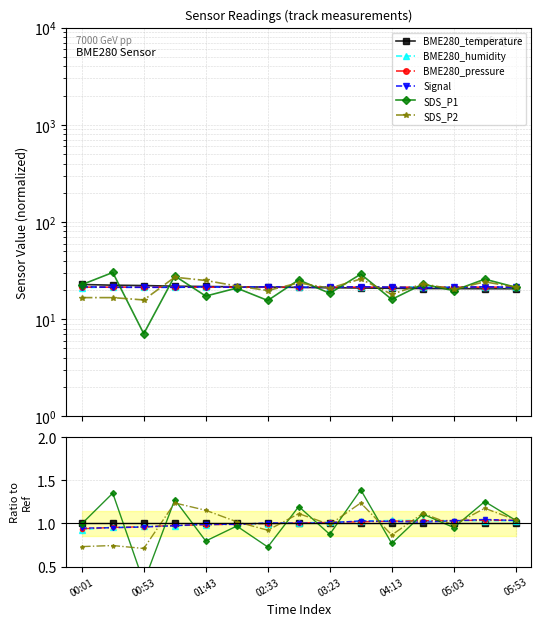

What are all the series names shown in the legend?

BME280_temperature, BME280_humidity, BME280_pressure, Signal, SDS_P1, SDS_P2